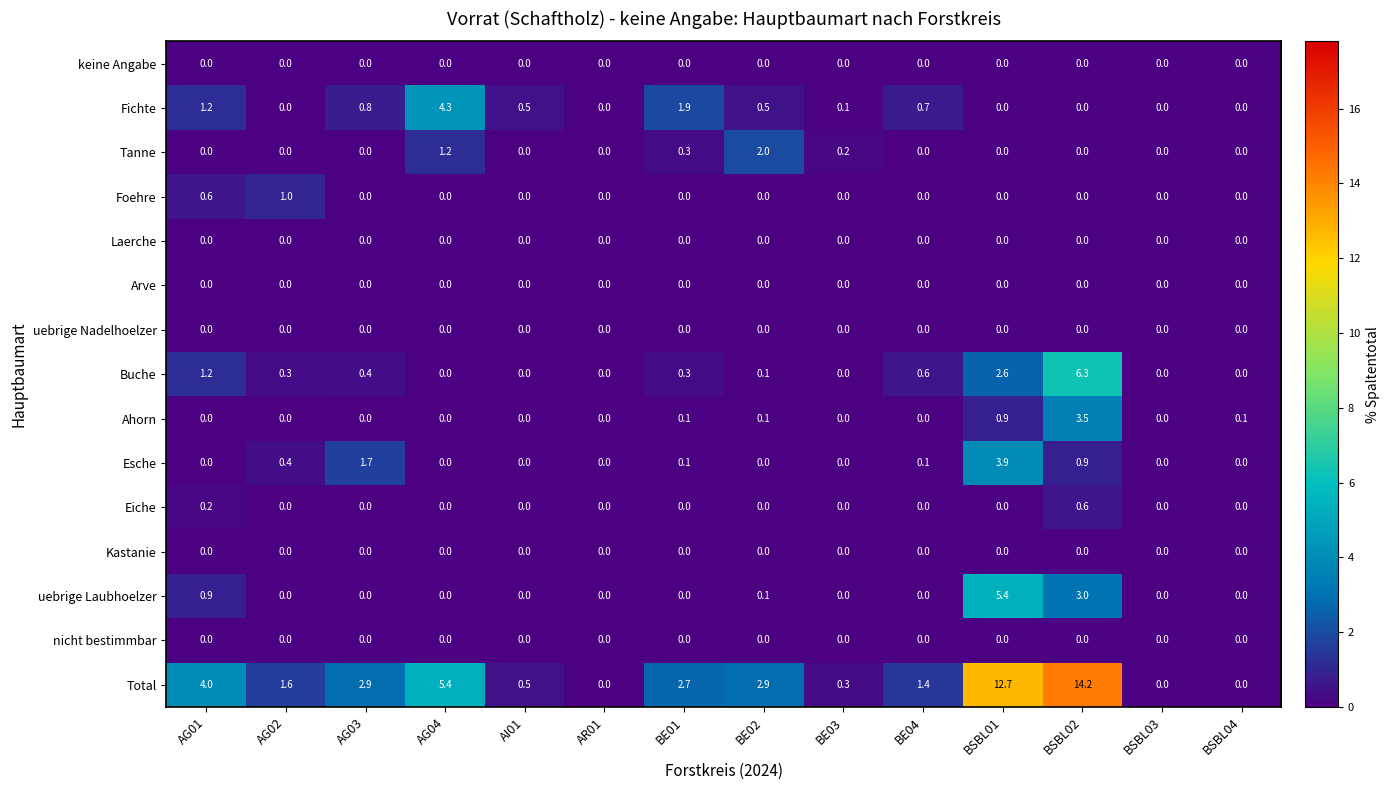

Is it true that Foehre equals -0.5 at BE01?

False